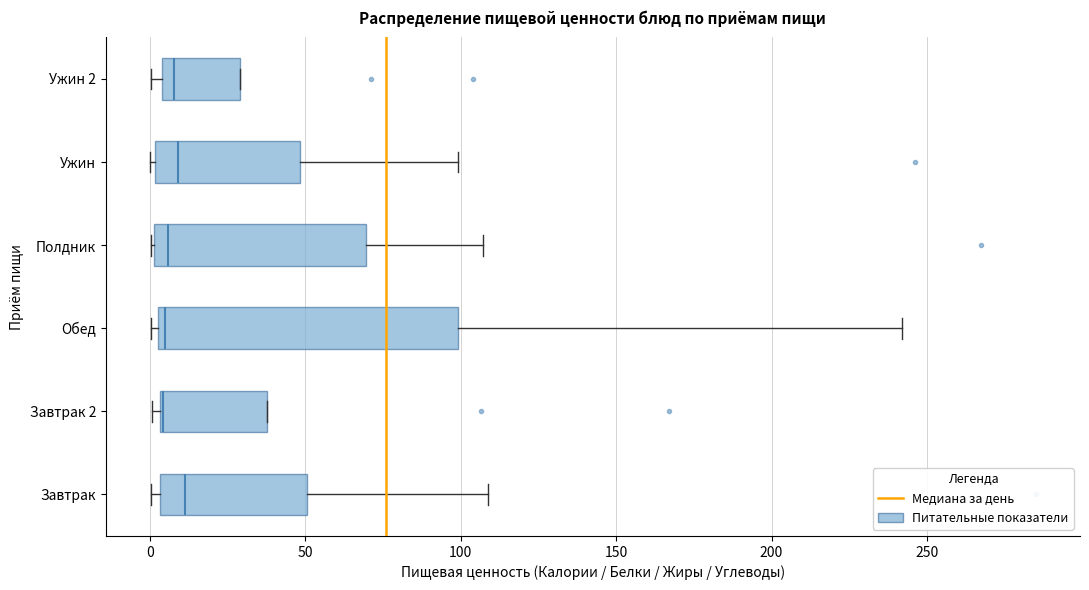

Reading bottom to top, transcribe this box plot: for each box, give where its median line is, the range the box spans, and where its two whiskers end, as read against the x-axis. The values are not printed on the chart, so give them approximately, as read against the axis.

Завтрак: median 10, box 5 to 50, whiskers 0 to 110
Завтрак 2: median 5 (drawn on the box's left edge), box 5 to 40, whiskers 0 to 40
Обед: median 5 (just right of the box's left edge), box 5 to 100, whiskers 0 to 240
Полдник: median 5, box 0 to 70, whiskers 0 to 105
Ужин: median 10, box 0 to 50, whiskers 0 (just left of the box's left edge) to 100
Ужин 2: median 10, box 5 to 30, whiskers 0 to 30